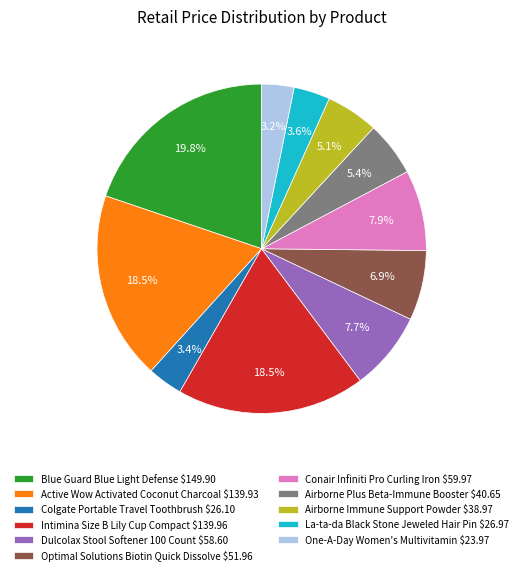

Does Airborne Immune Support Powder represent more than half of the total?

No